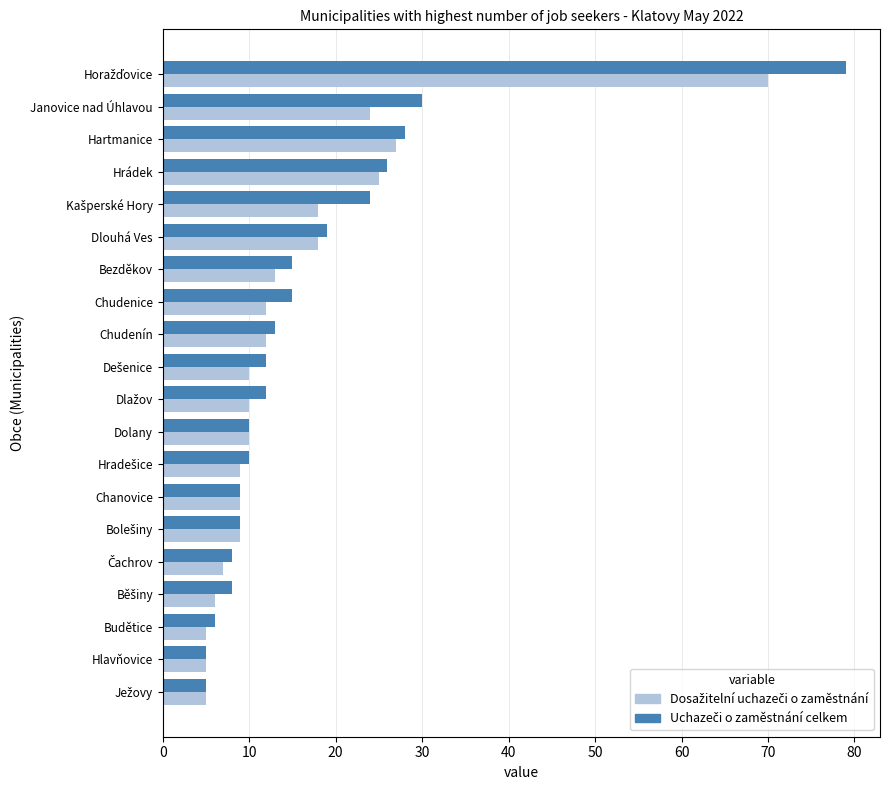

What is the smallest value displayed?

5